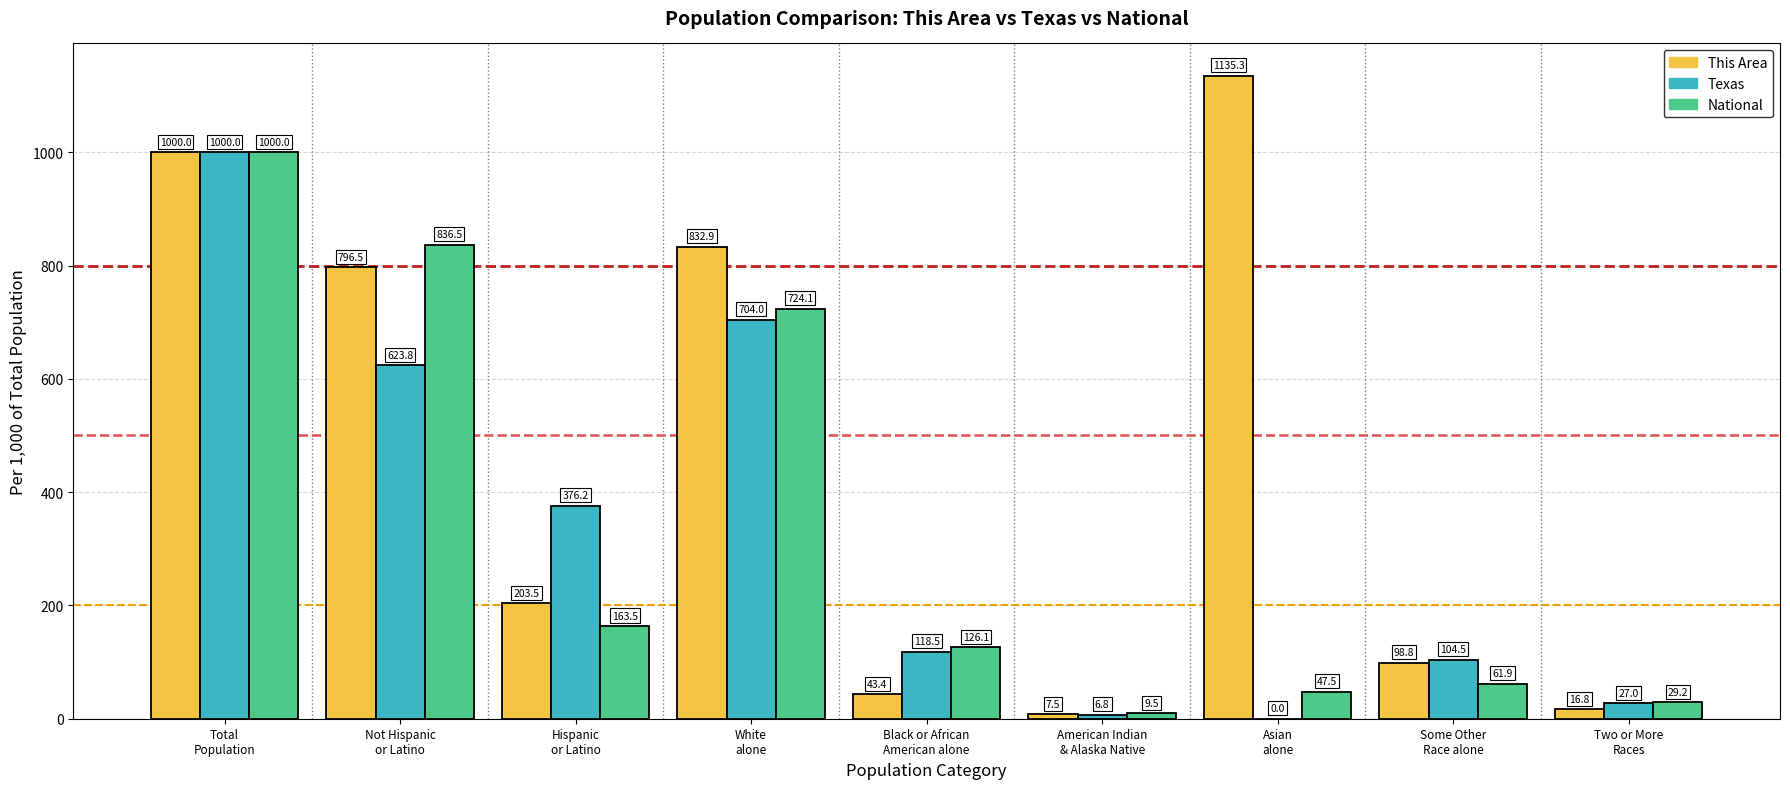

What is the greatest value displayed?

1135.3